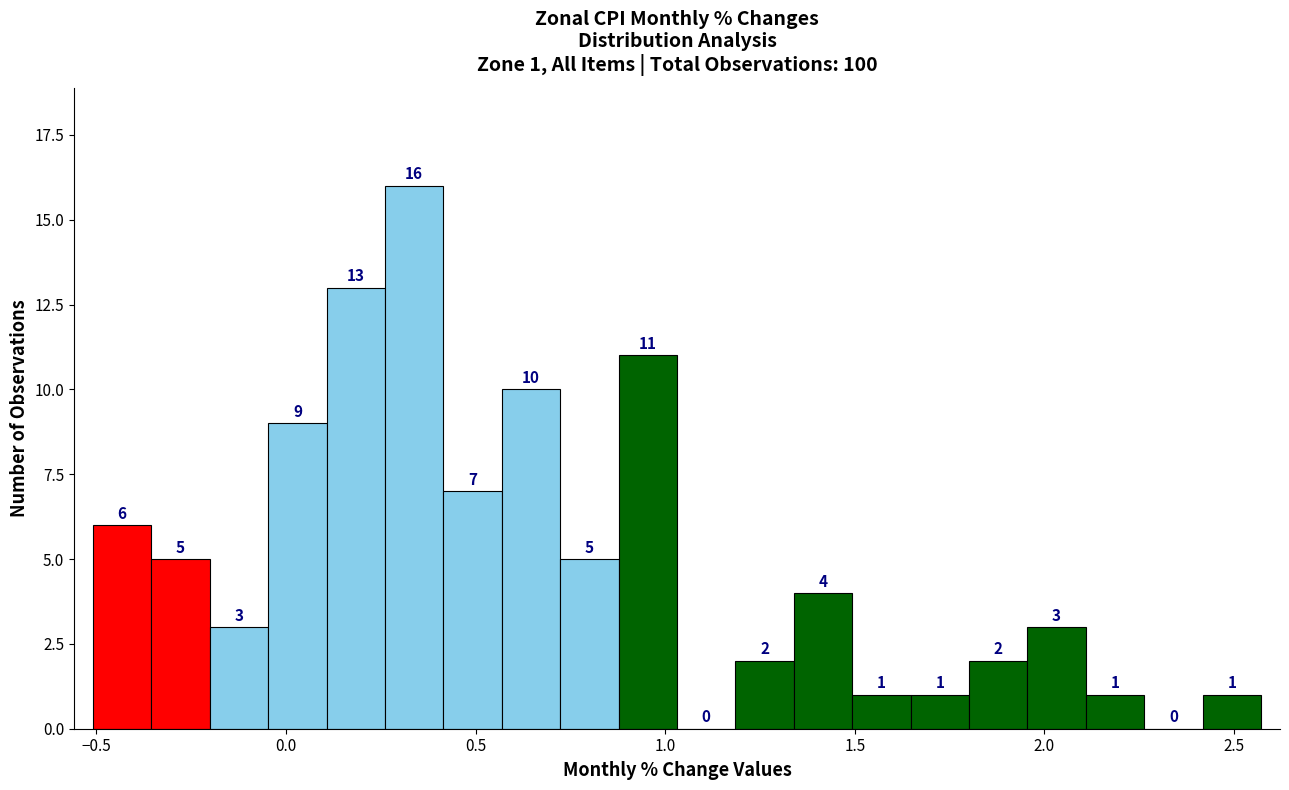

Around what value on the x-axis is the tallest bar? Give the approximate position of its centre, as read against the axis.

0.35